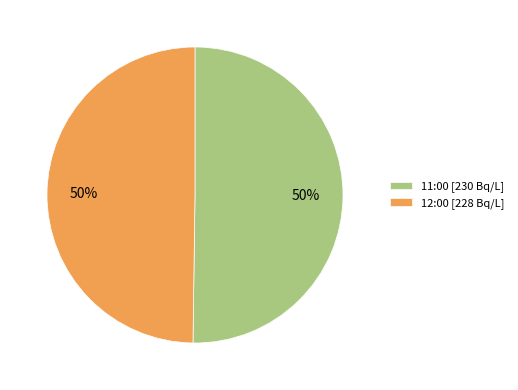

True or false: 12:00 [228 Bq/L] accounts for 50% of the total.

True